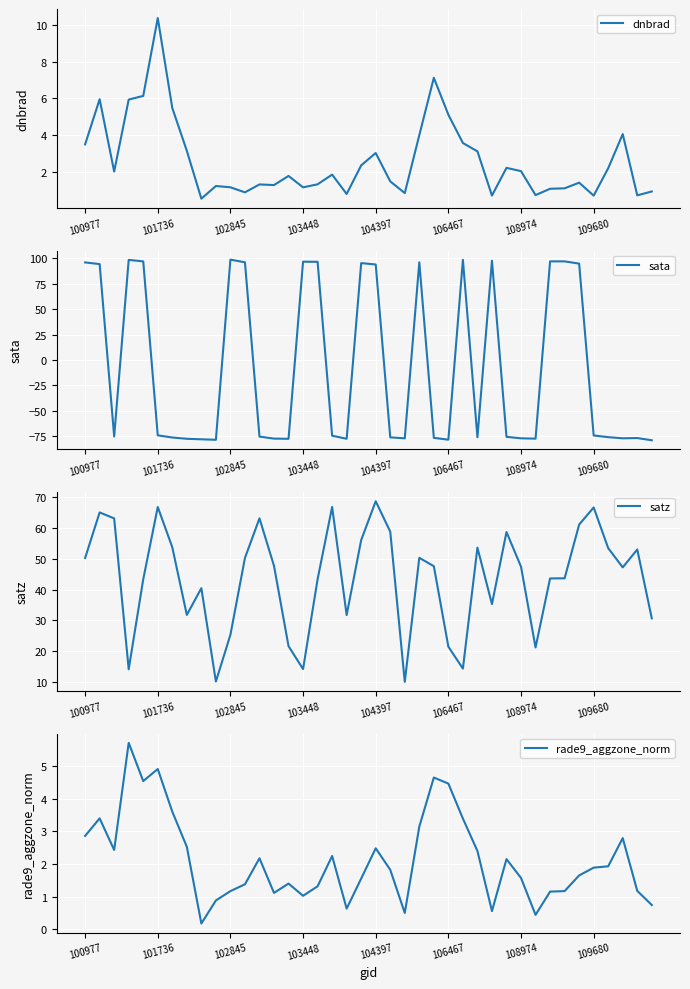

True or false: rade9_aggzone_norm has a value of 1.0 at 18.

False